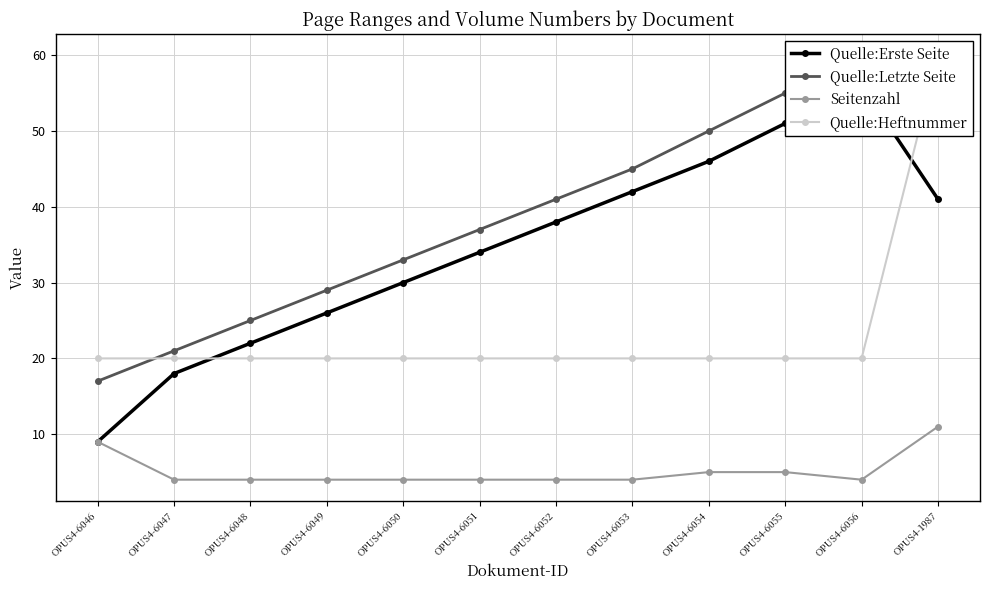

Which series has the largest total across all categories?

Quelle:Letzte Seite